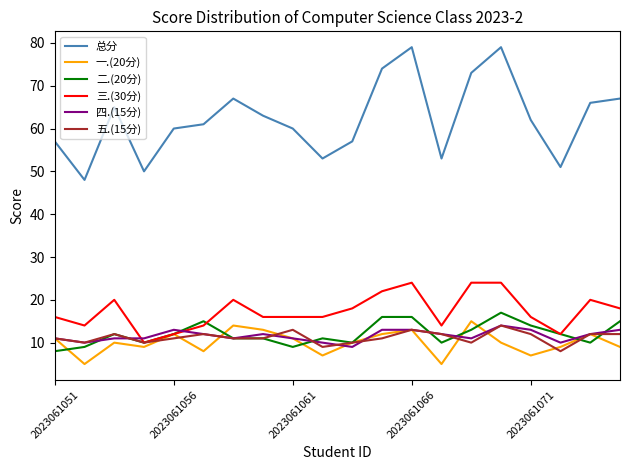

What is the minimum value shown in the chart?

5